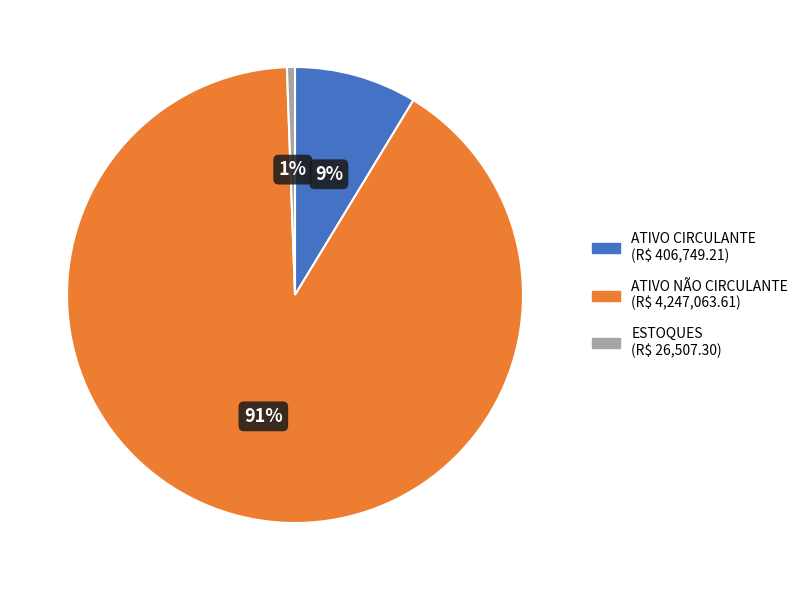

Between ESTOQUES and ATIVO NÃO CIRCULANTE, which is larger?

ATIVO NÃO CIRCULANTE